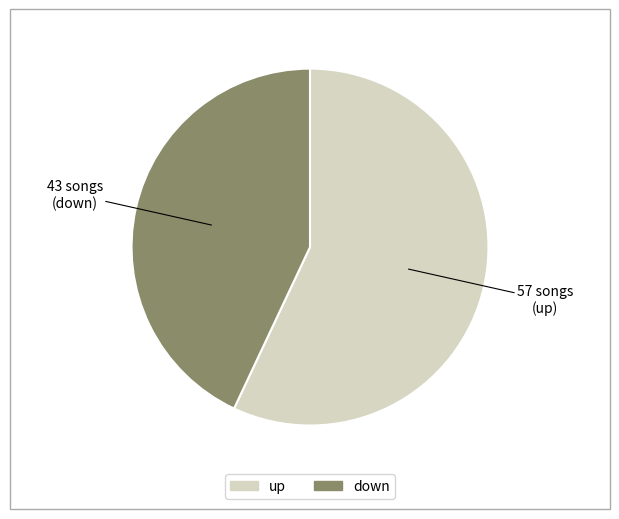

How many segments does this pie chart have?

2